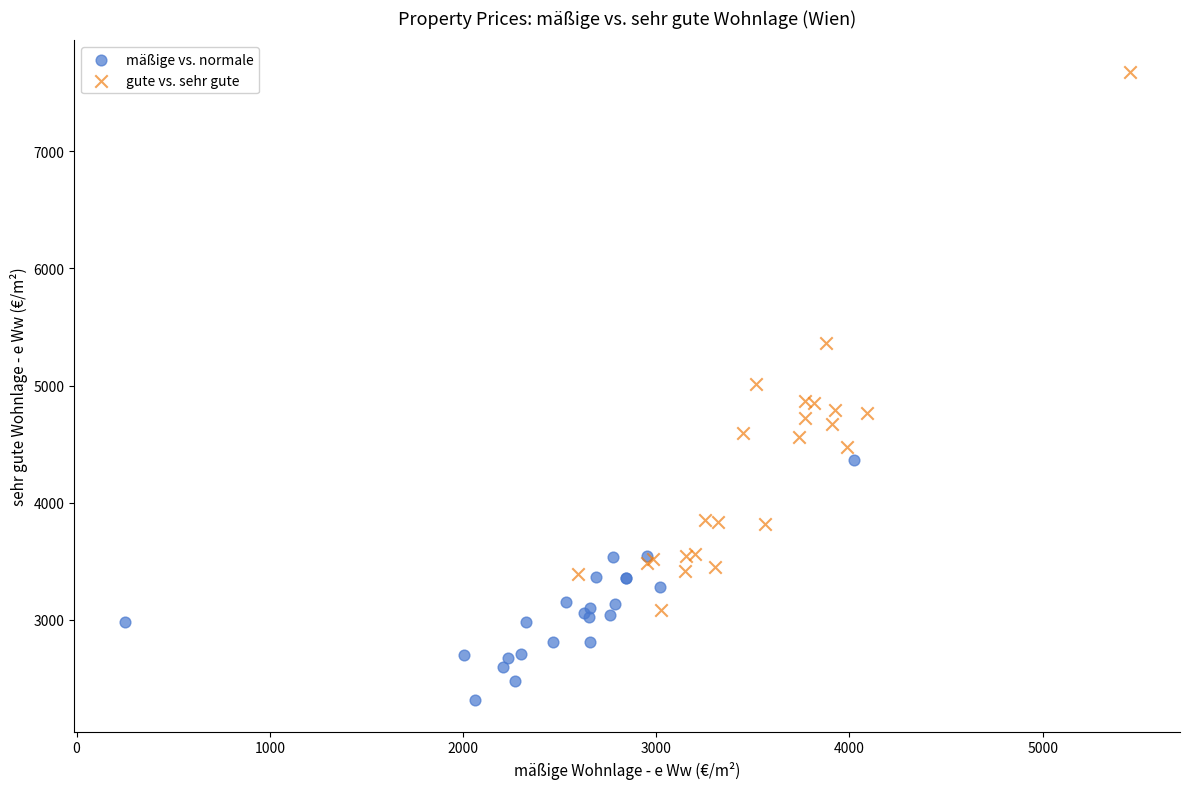

Which series has the largest Y range (max minus min)?

gute vs. sehr gute